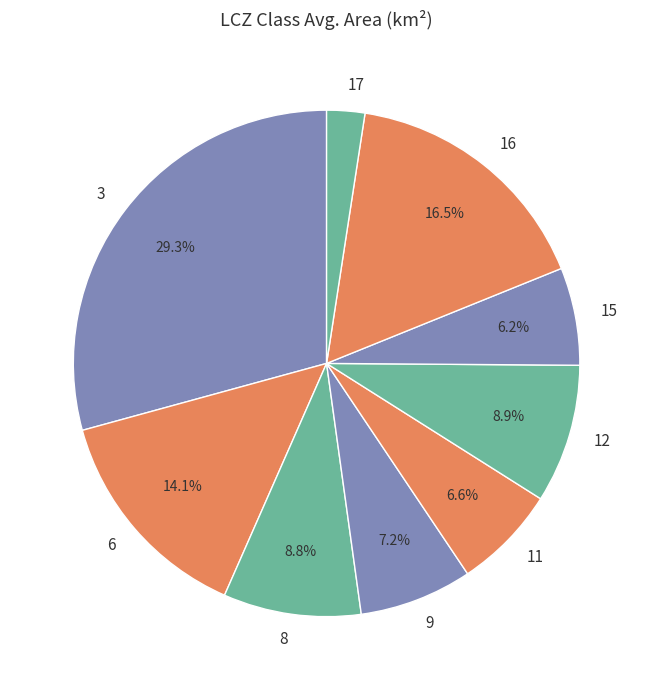

The 11 slice represents 7% of the pie. True or false?

True